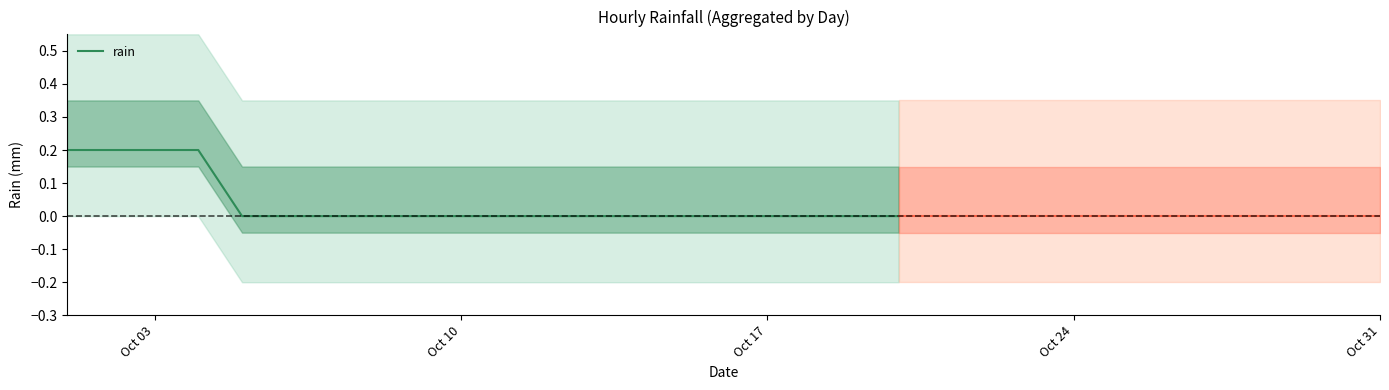

True or false: rain has a value of -0.1 at Oct 10.

False